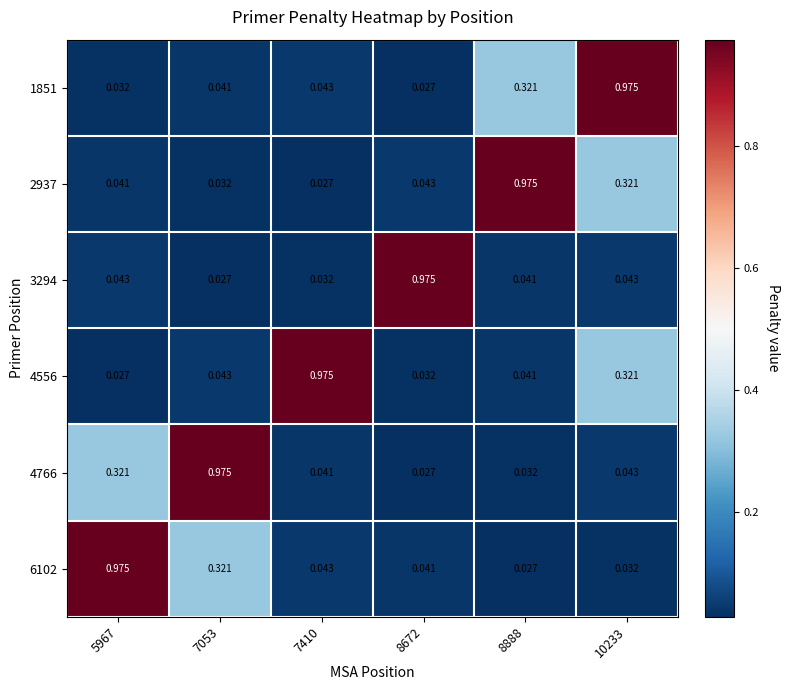

Is the value of 1851 at 7053 greater than the value of 4556 at 5967?

Yes